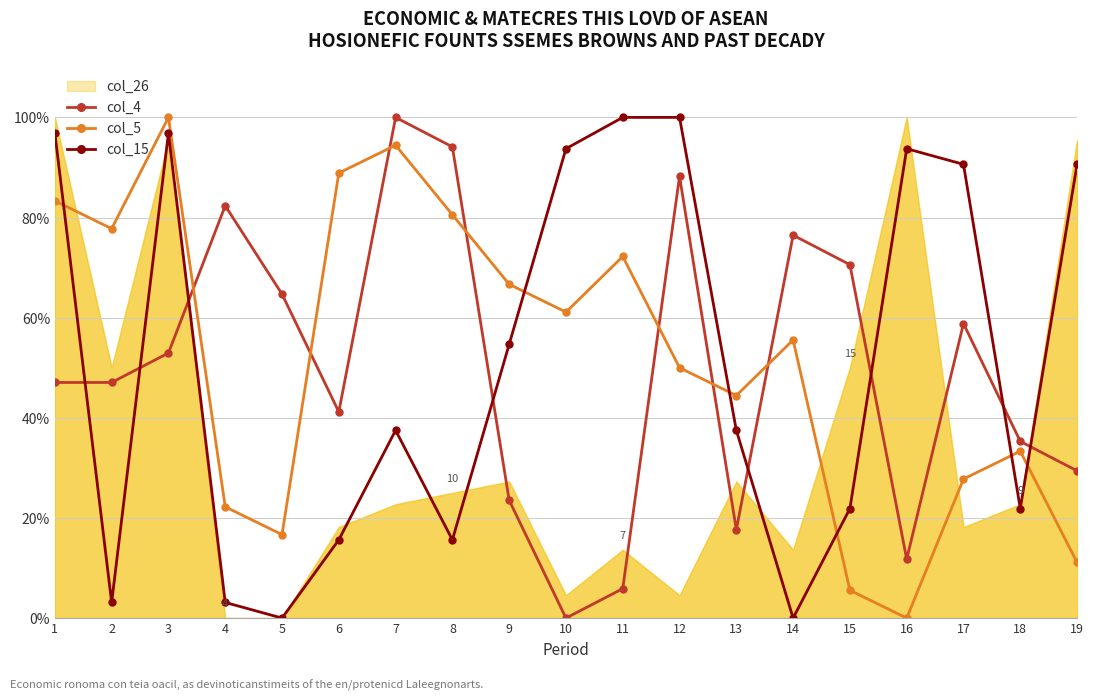

Between 17 and 4, which is larger?

4